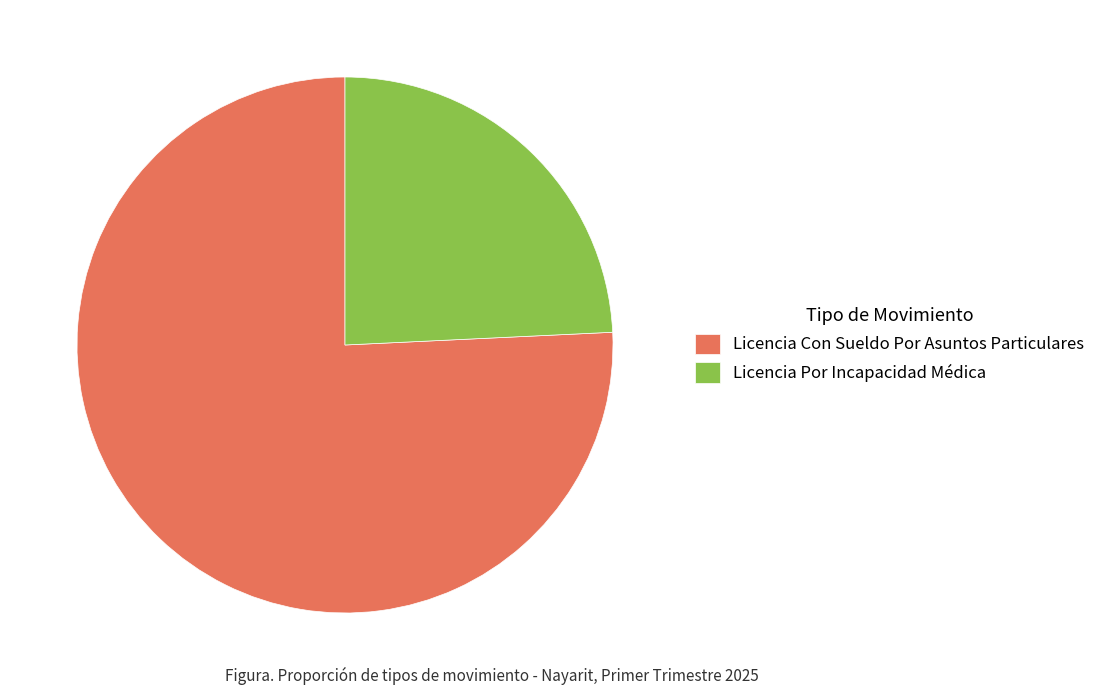

How many segments does this pie chart have?

2